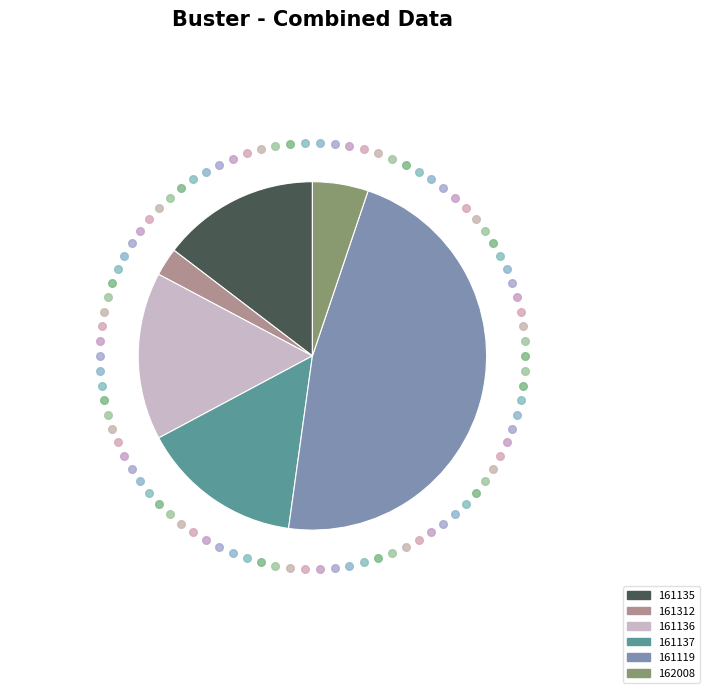

Is there a majority slice in this chart?

No